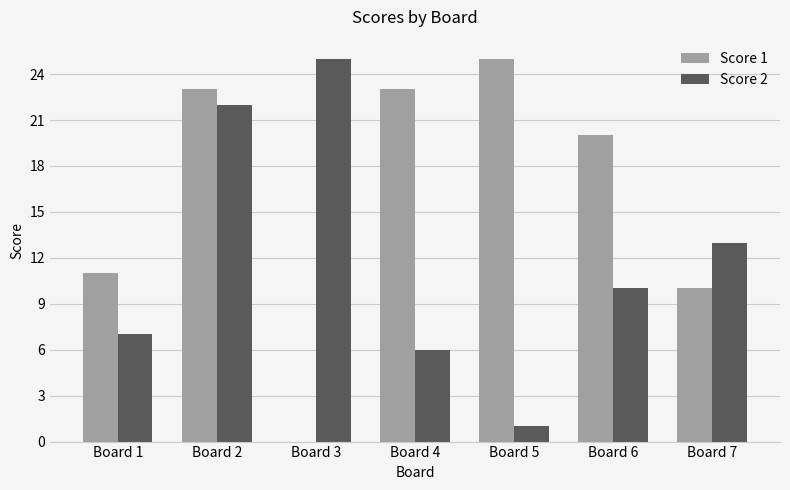

What is the sum of the Score 1 values at Board 5 and Board 6?

45